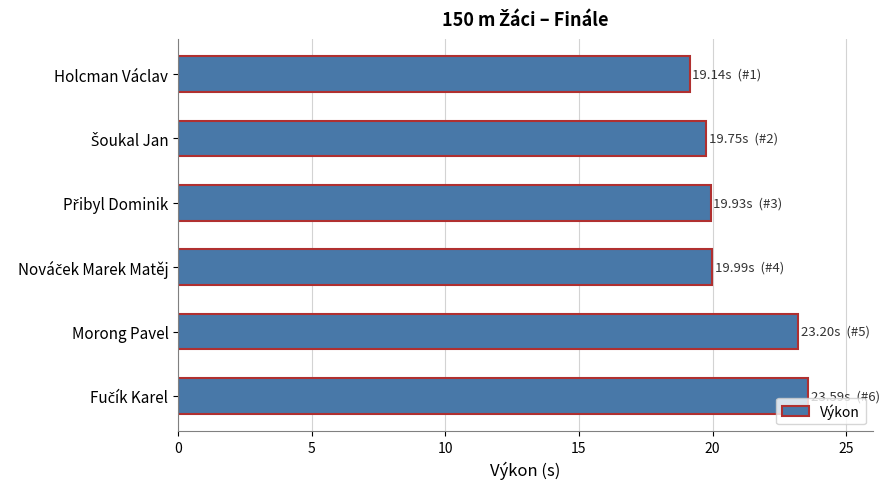

The chart shows a value of 31.9 at Holcman Václav. True or false?

False